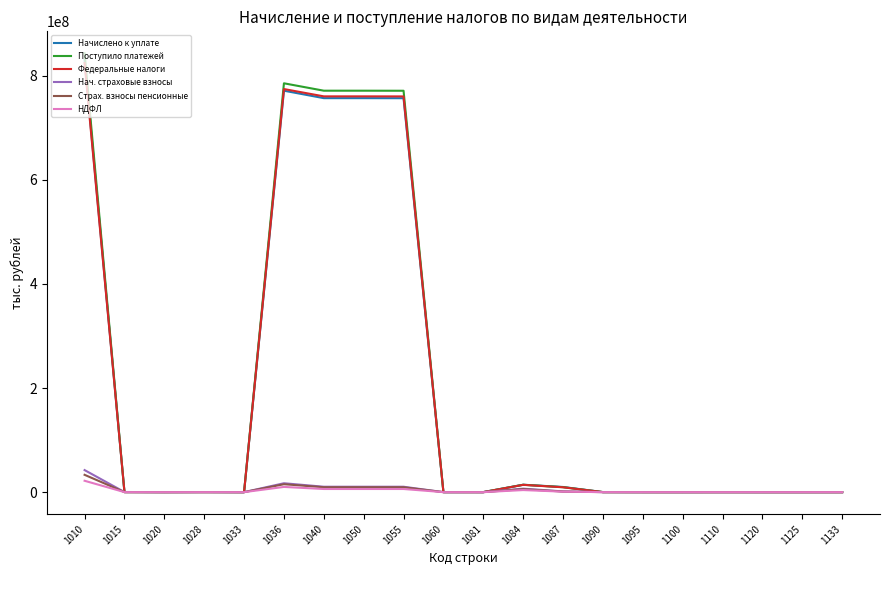

Which series changed the most between 1055 and 1110?

Поступило платежей